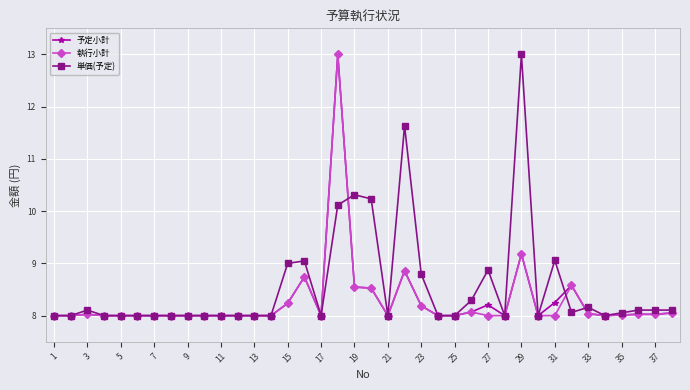

Which series has the largest total across all categories?

単価(予定)